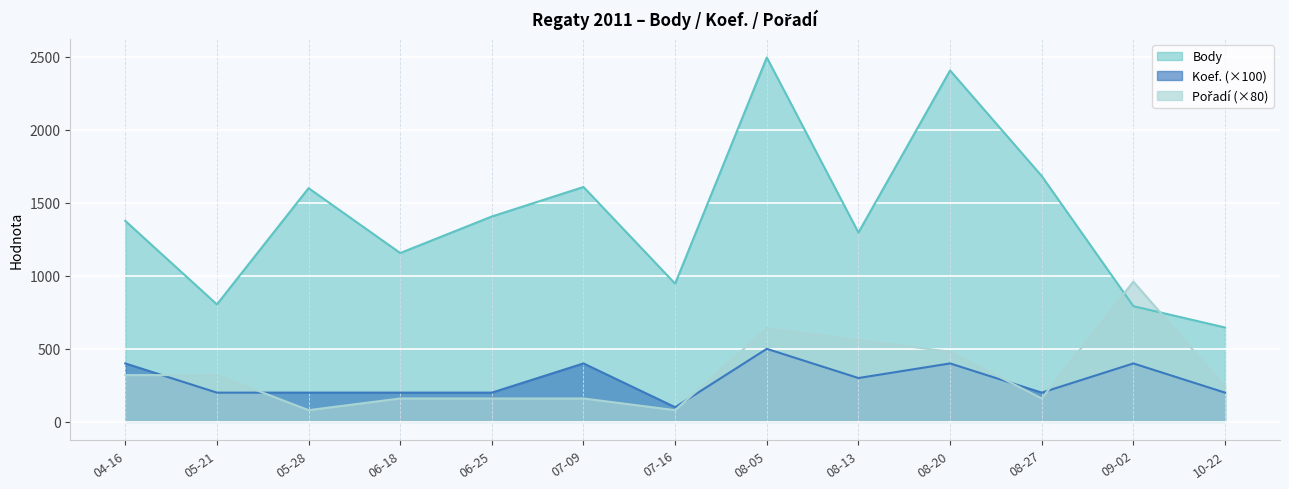

At which category does Body reach its first local valley?

05-21